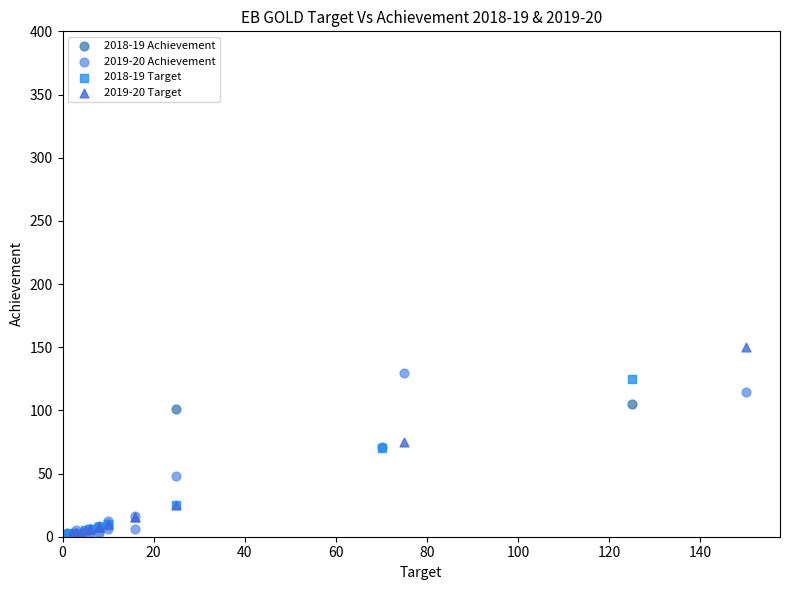

Which series has the widest spread of Y values?

2019-20 Target